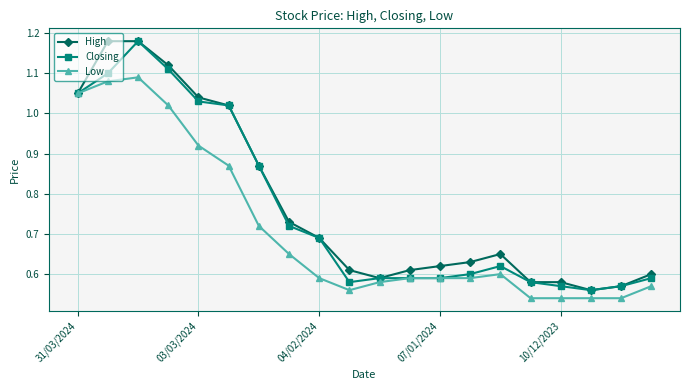

At how many categories does at least one series exceed 0?

20